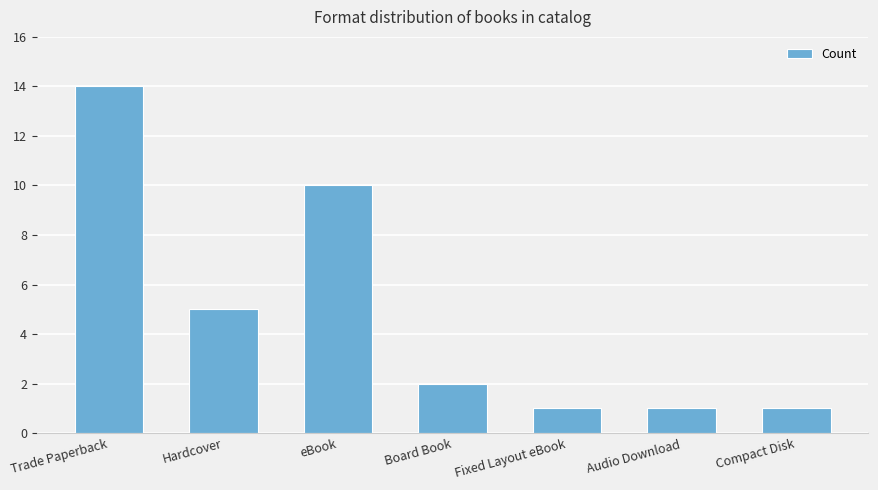

What is the sum of all values?

34